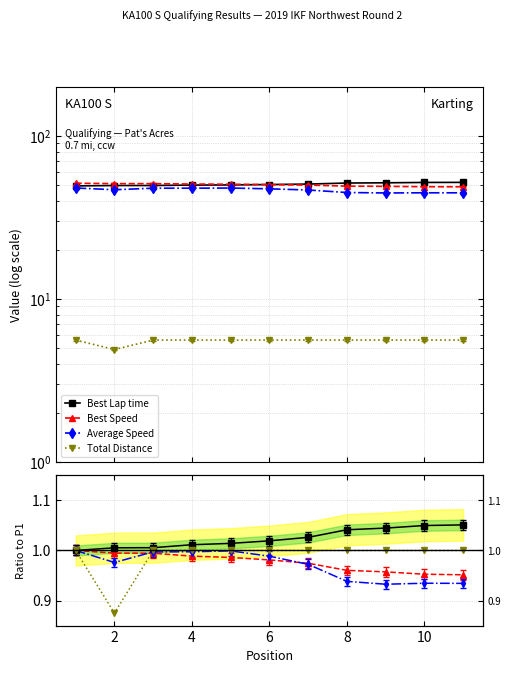

The value of Best Speed at 6 is 0.3. True or false?

False